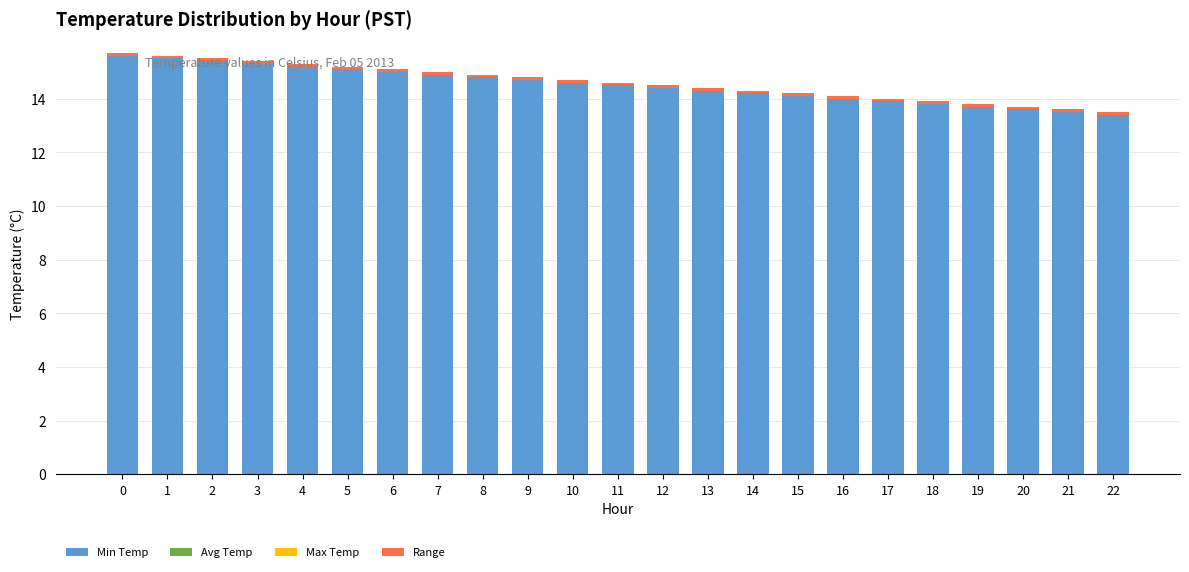

How many bars are there in each group?

4